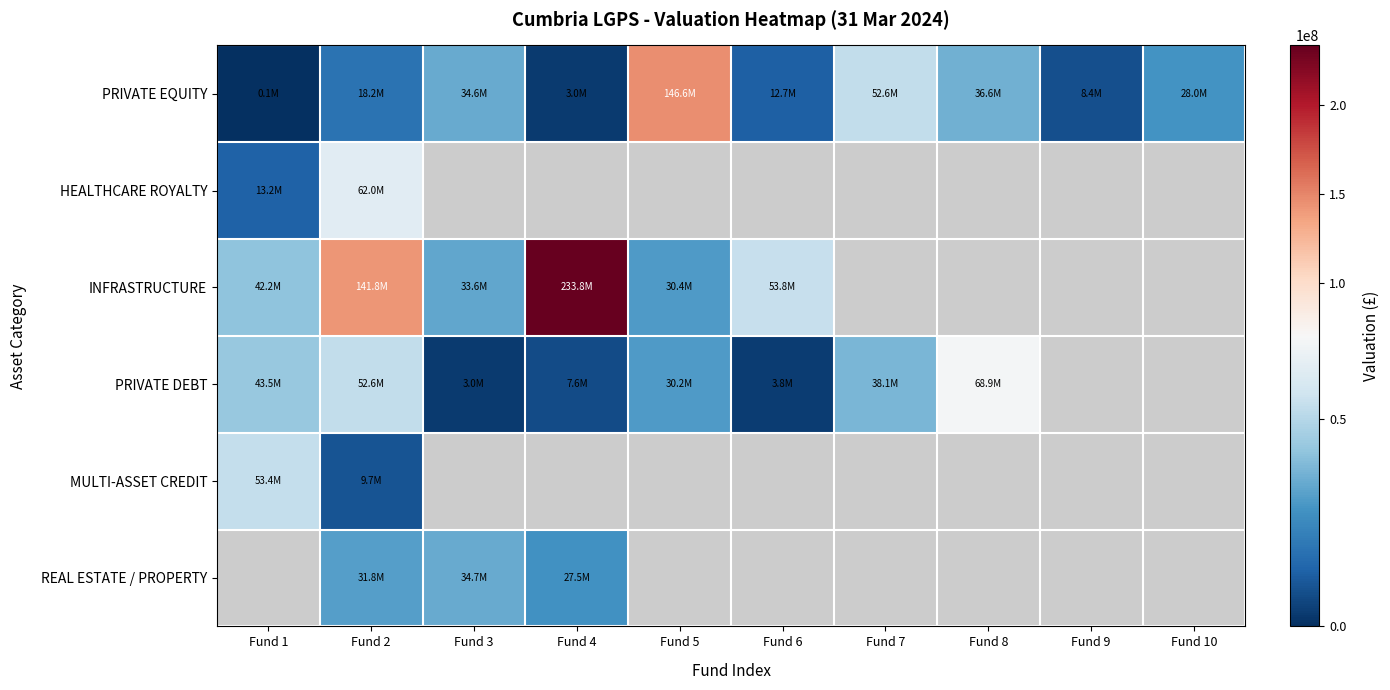

What is the minimum value shown in the chart?

102889.0